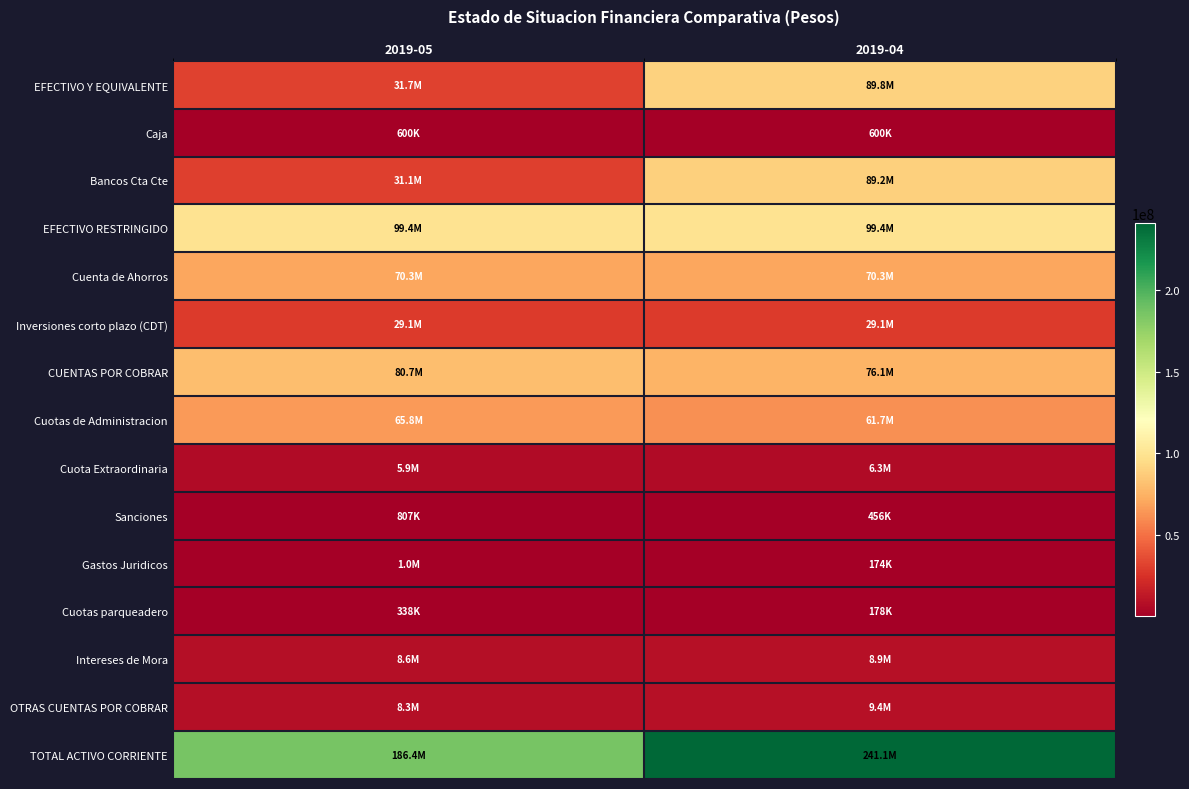

List the series in order of their peak value, lowest first.

Cuotas parqueadero, Caja, Sanciones, Gastos Juridicos, Cuota Extraordinaria, Intereses de Mora, OTRAS CUENTAS POR COBRAR, Inversiones corto plazo (CDT), Cuotas de Administracion, Cuenta de Ahorros, CUENTAS POR COBRAR, Bancos Cta Cte, EFECTIVO Y EQUIVALENTE, EFECTIVO RESTRINGIDO, TOTAL ACTIVO CORRIENTE